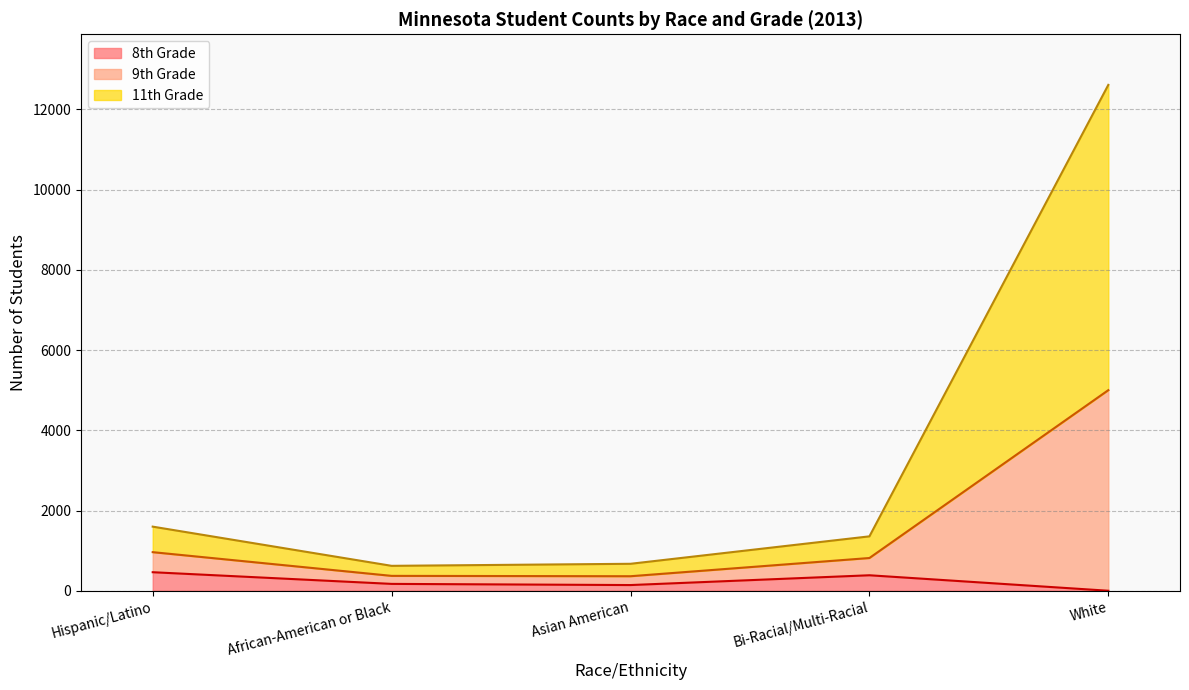

At which label does 8th Grade - Total reach its peak?

Hispanic/Latino